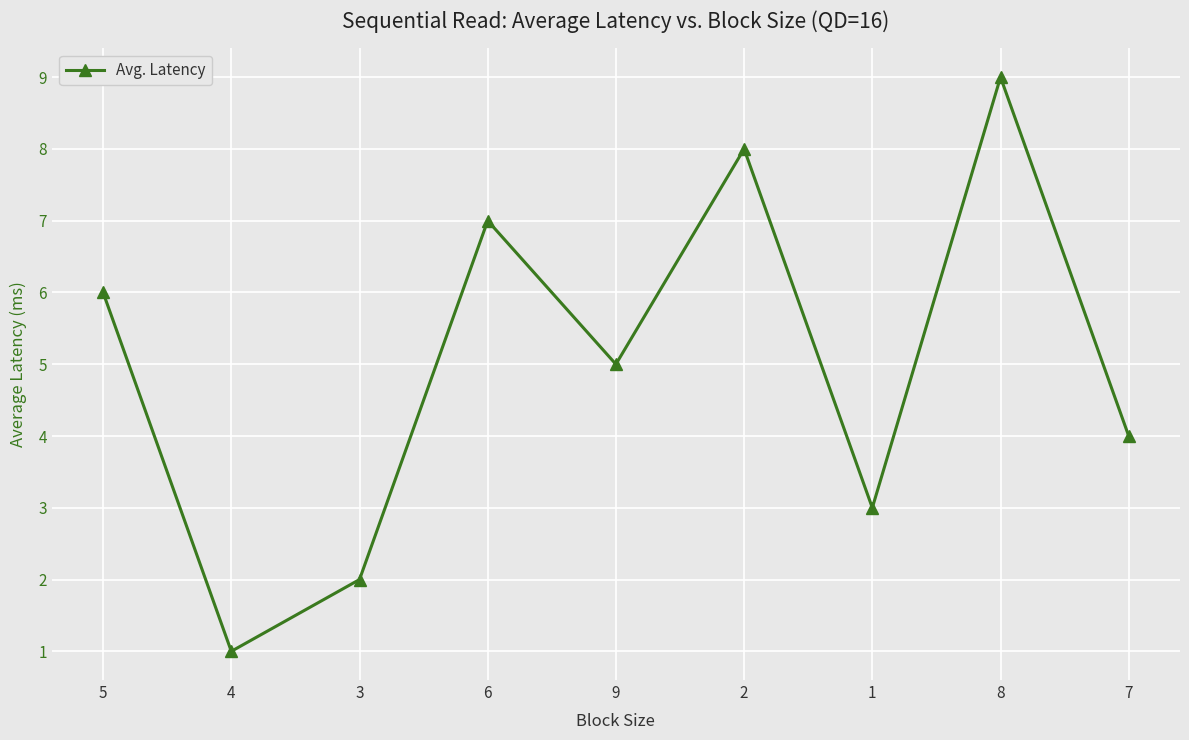

Reading left to right, extract all data points from this chart.

6	1	2	7	5	8	3	9	4